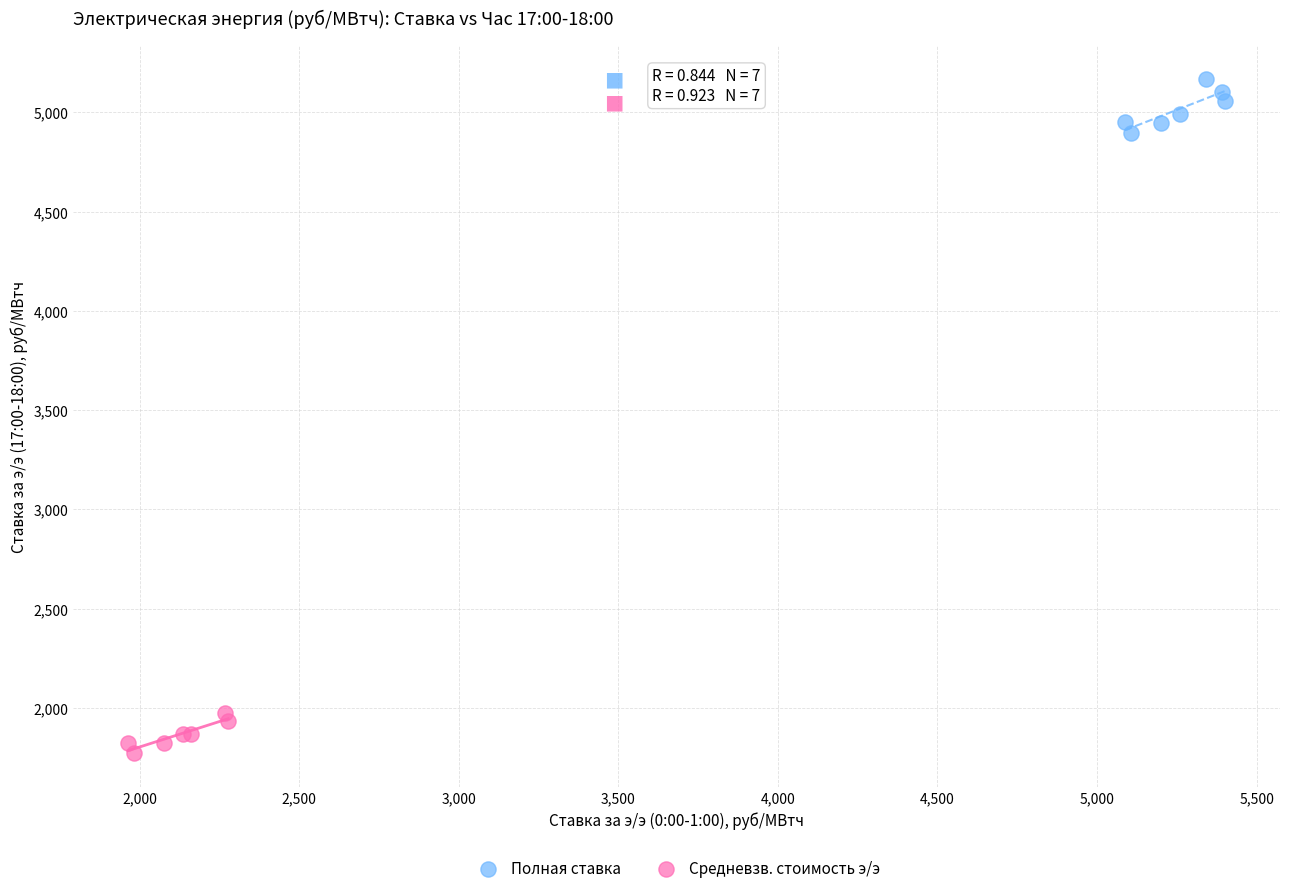

What are all the series names shown in the legend?

Полная ставка, Средневзв. стоимость э/э